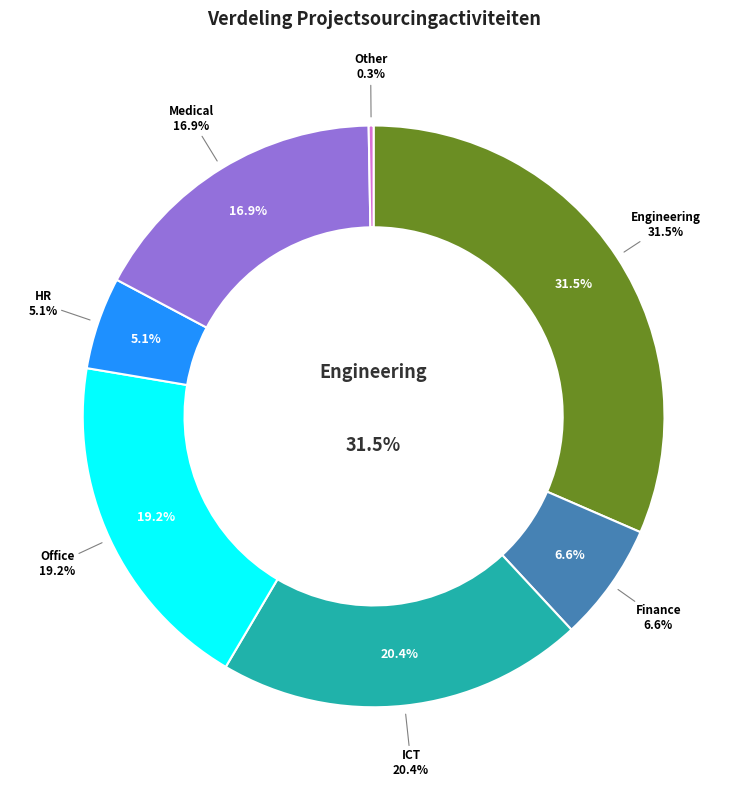

Which slice is the largest?

Engineering